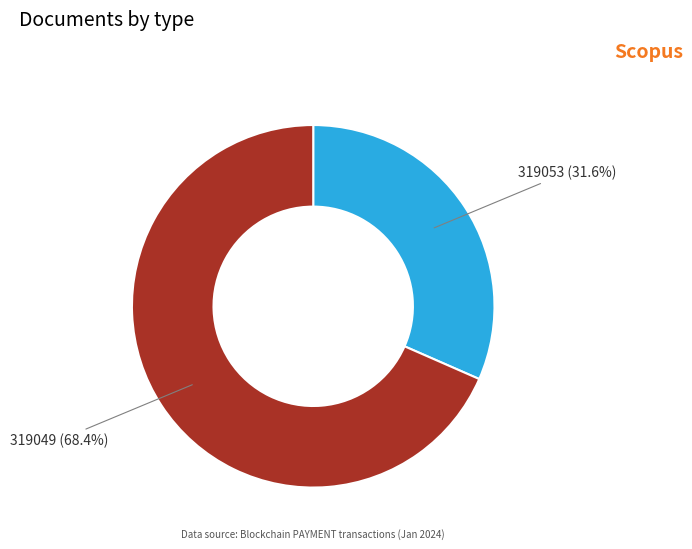

How many segments does this pie chart have?

2